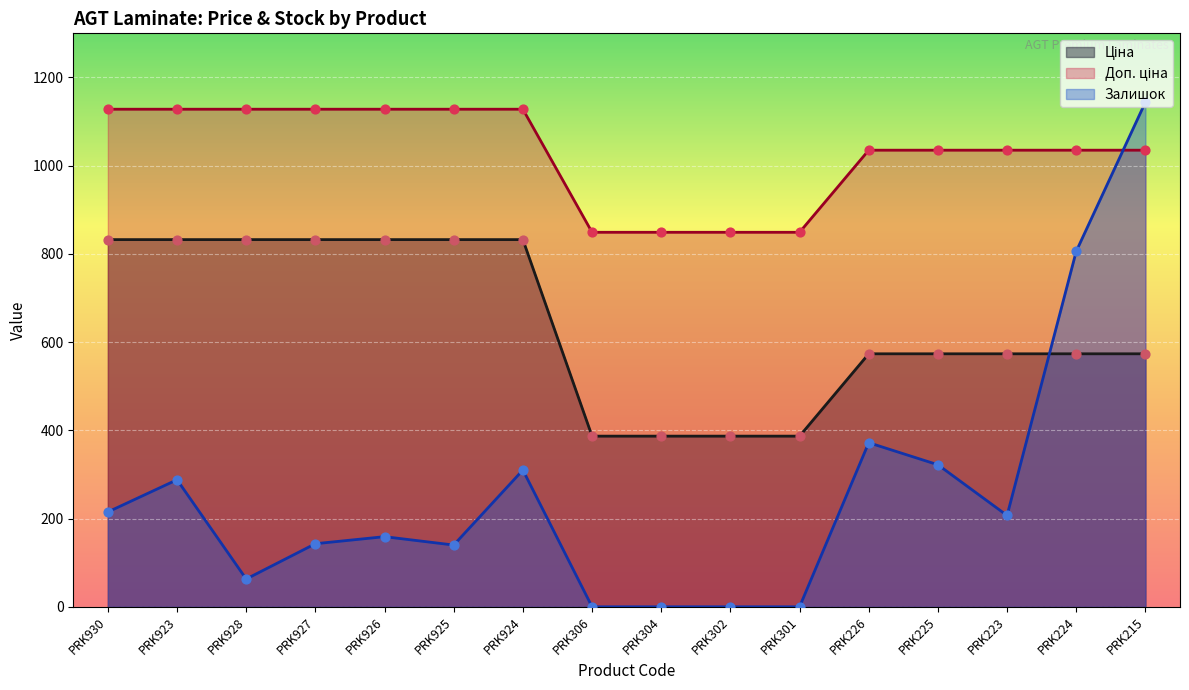

What are all the series names shown in the legend?

Ціна, Доп. ціна, Залишок